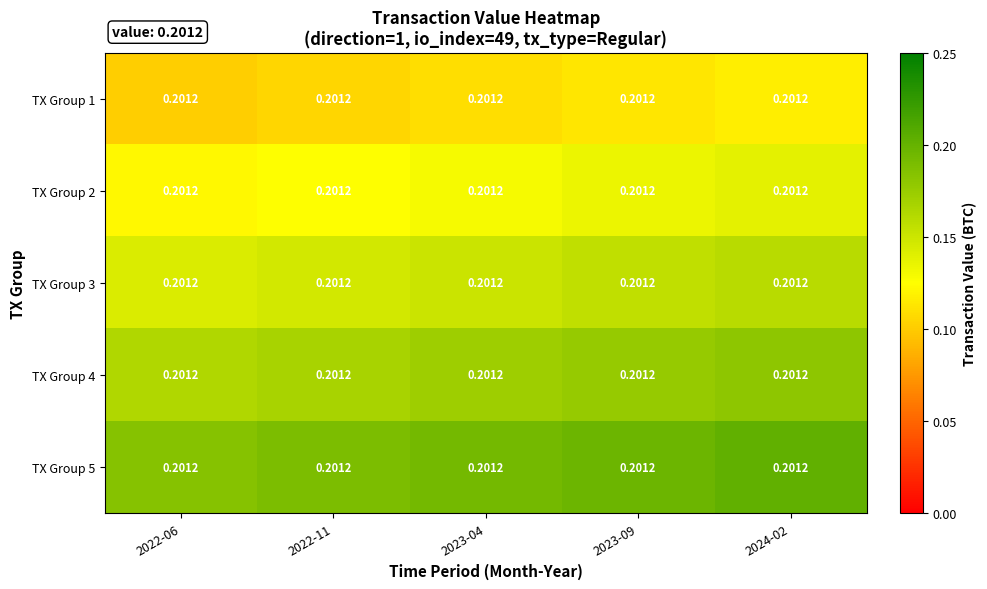

At which category is the sum across all series the highest?

2024-02